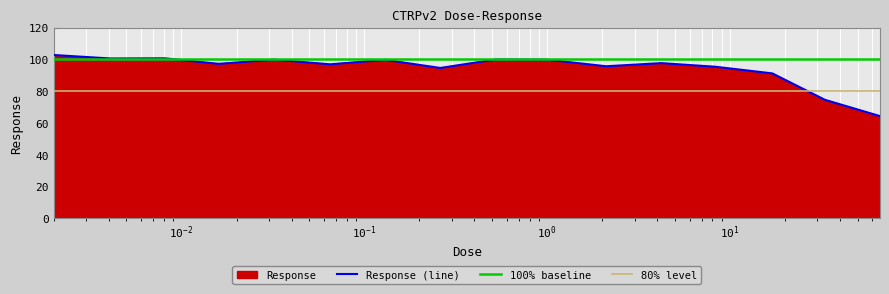

What is the difference between the values at 0.26 and 0.002?

8.2